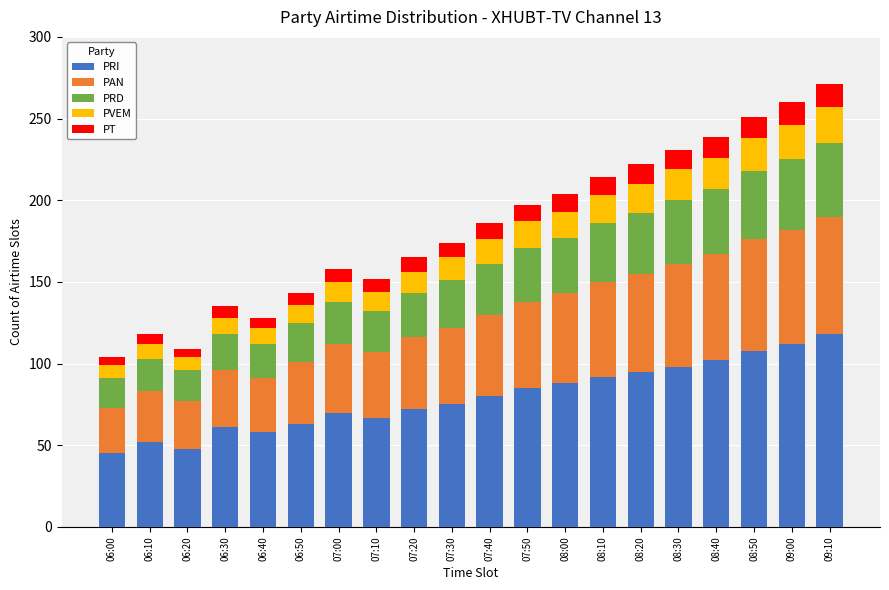

What is the difference between the second highest and minimum values in the PRI series?

67